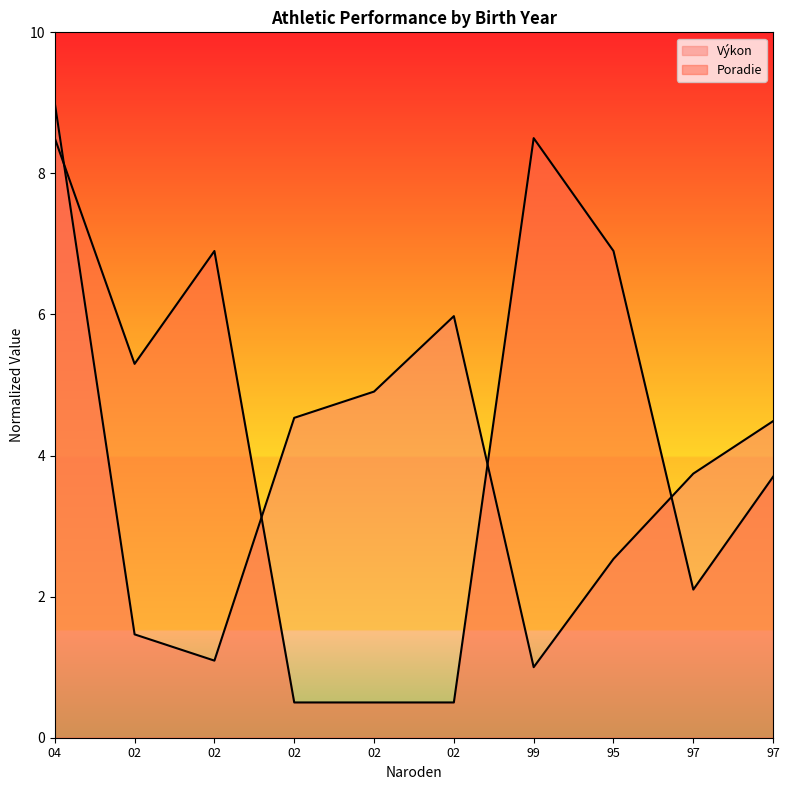

Rank the series at 02 from lowest to highest value.

Výkon, Poradie